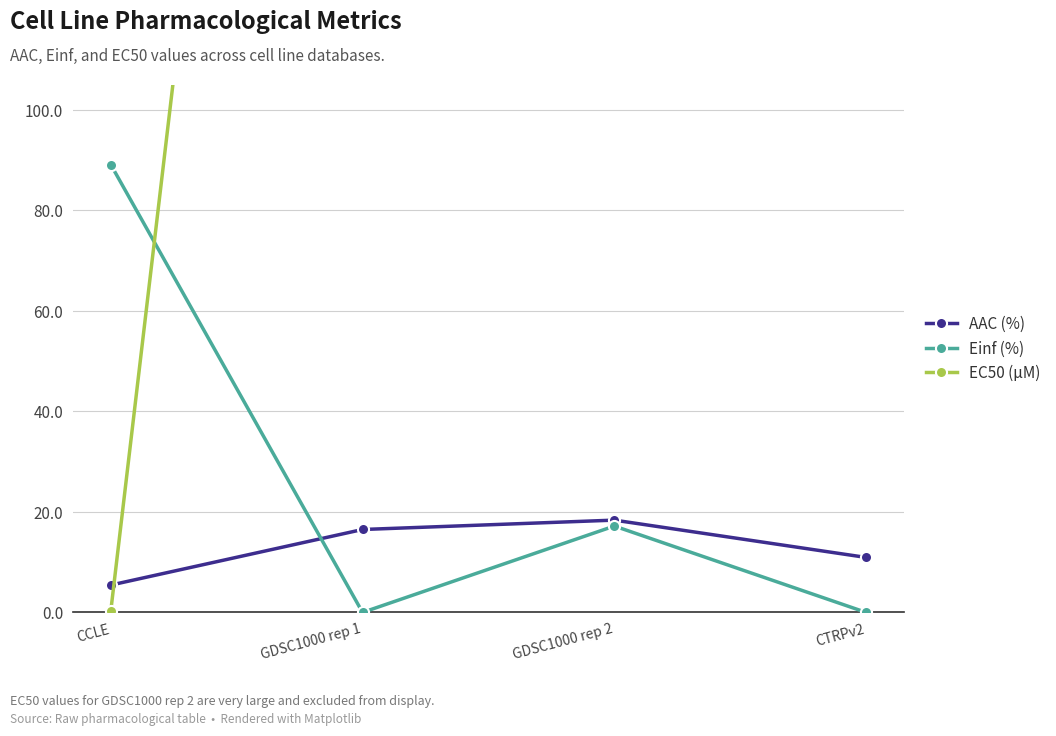

How many interior local valleys does the Einf (%) series have?

1